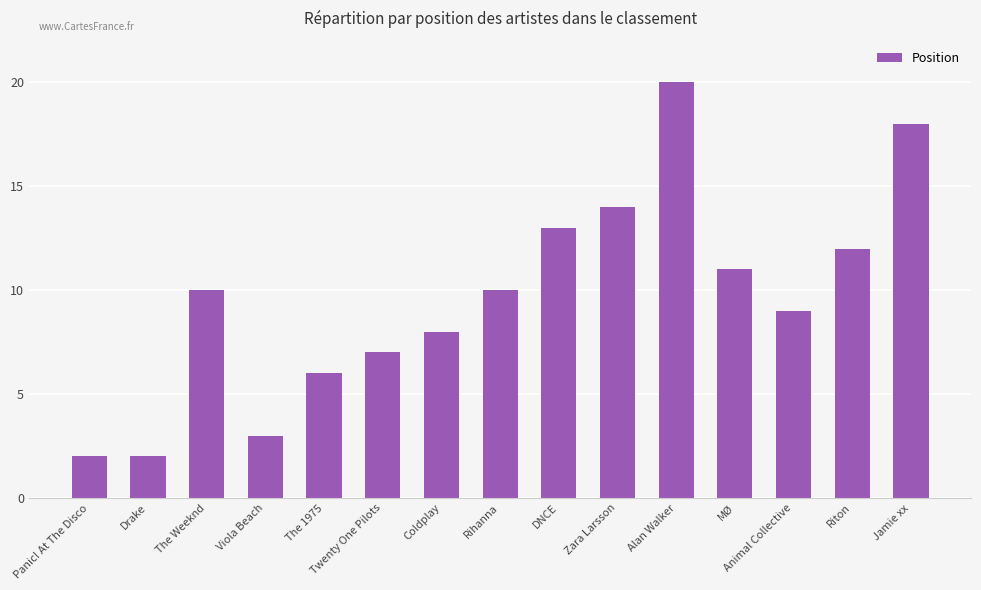

Reading left to right, what are all the values shown in this chart?

2	2	10	3	6	7	8	10	13	14	20	11	9	12	18